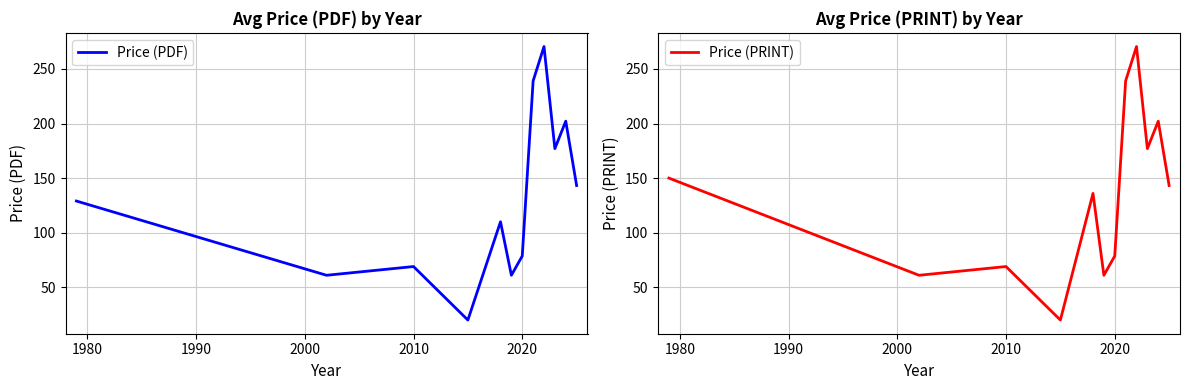

Is it true that Price (PRINT) equals 128.4 at 2020?

False